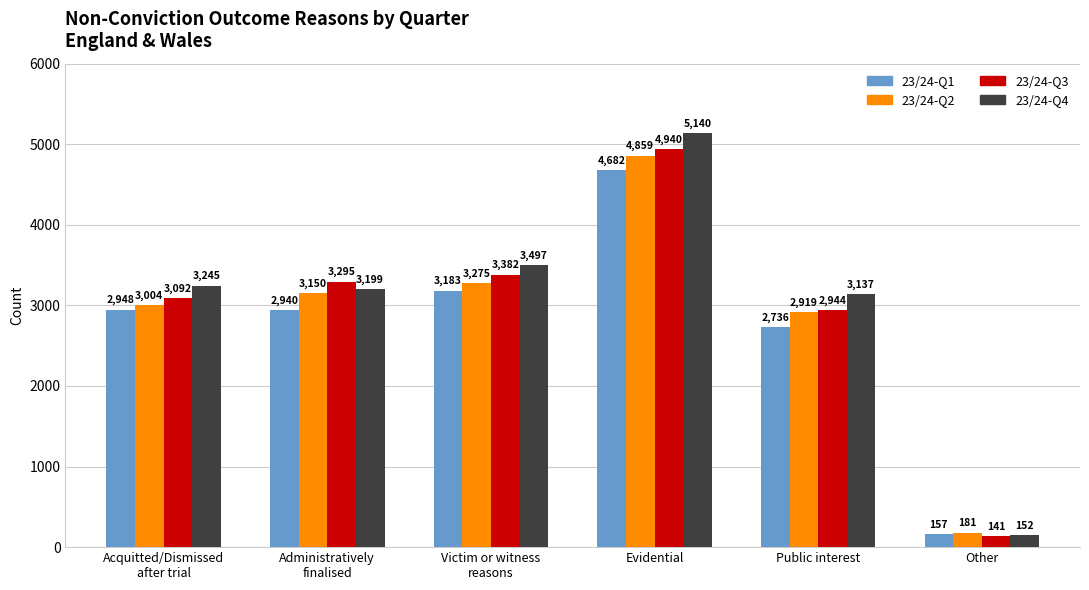

At which category does the chart reach its peak across all series?

Evidential